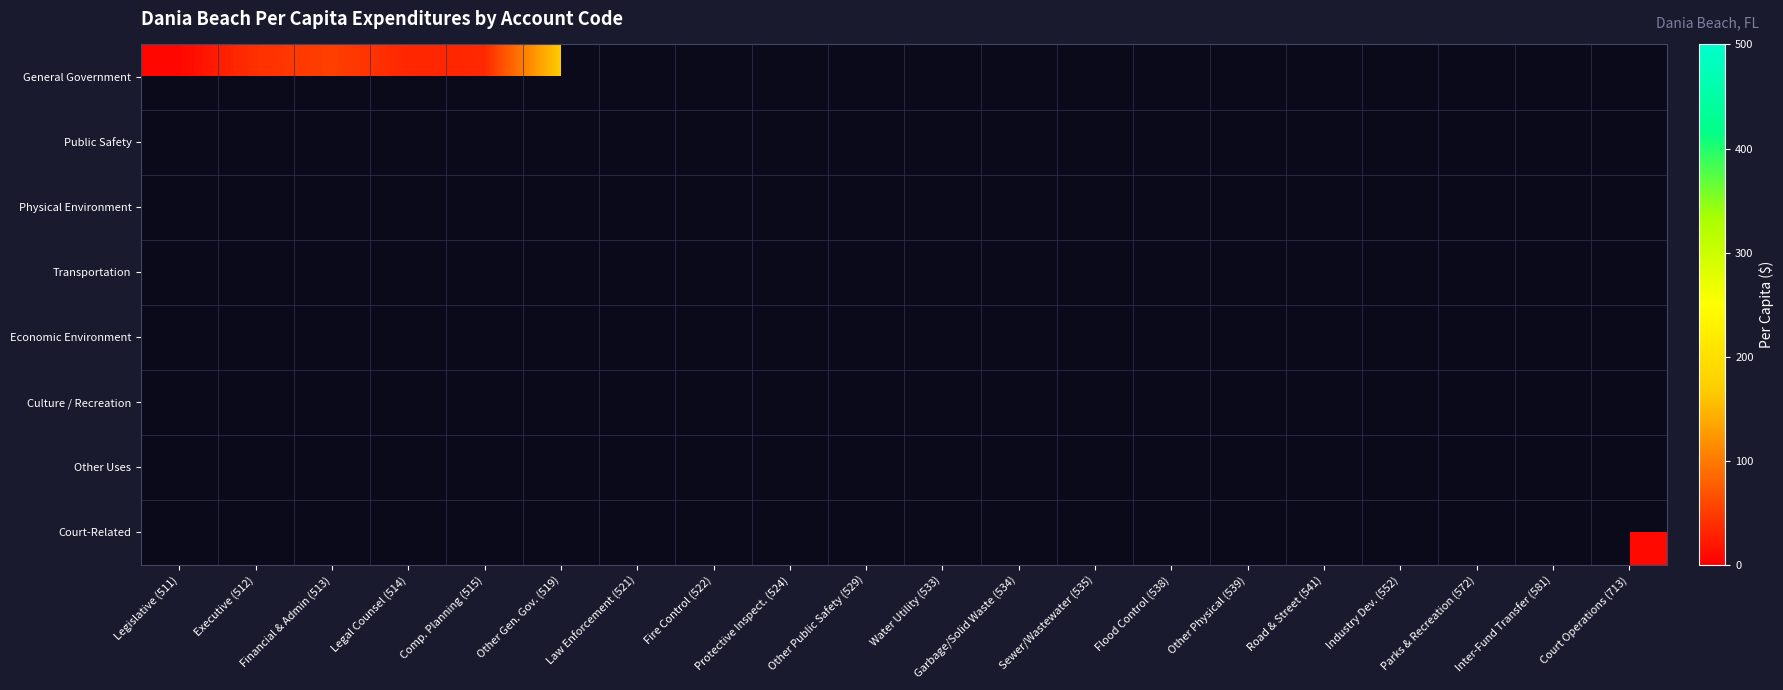

How many values in Culture / Recreation are above zero?

1